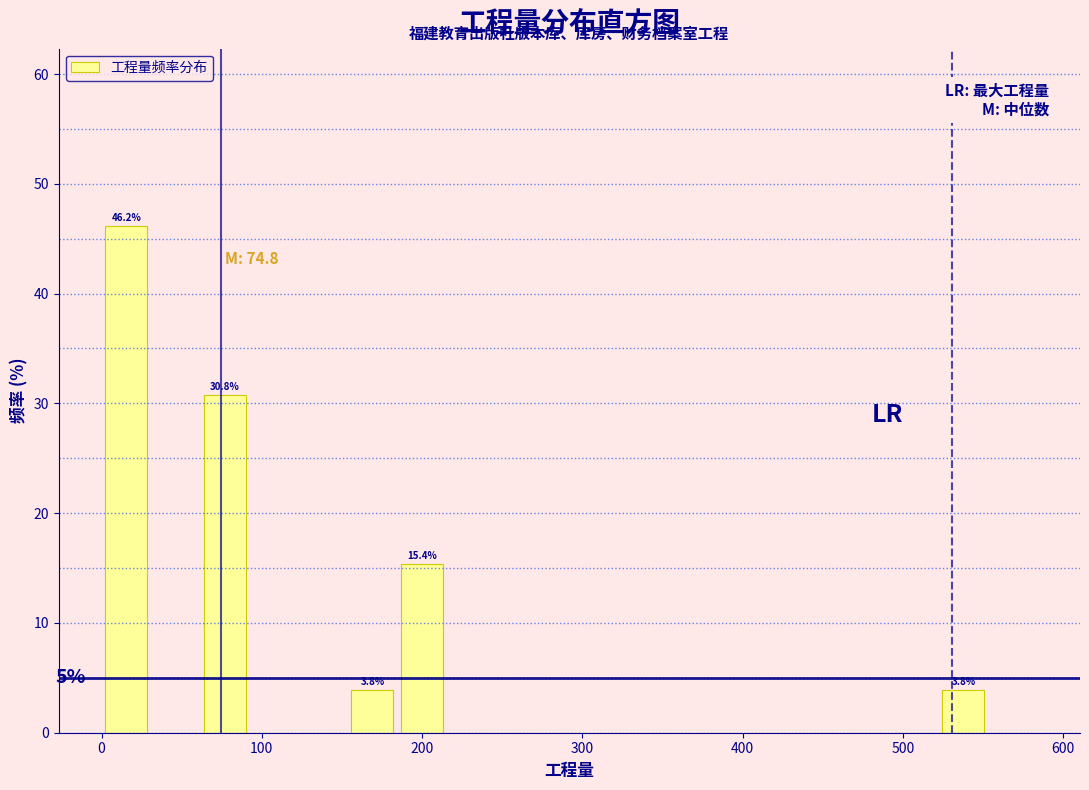

Read against the x-axis, roughly where is the centre of the tallest bar?

20